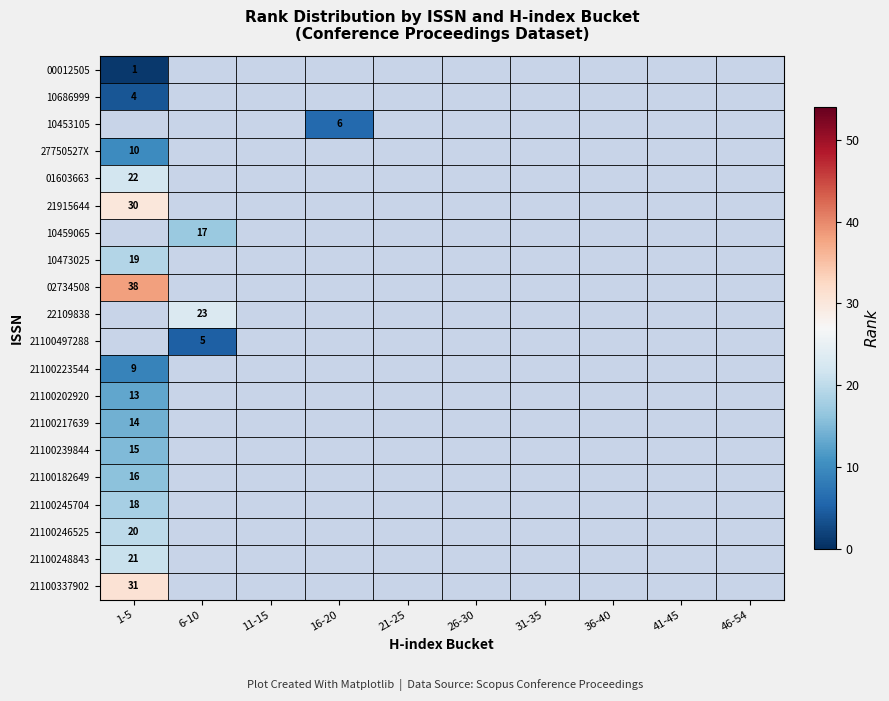

True or false: 21100202920 has a value of 19 at 1-5.

False